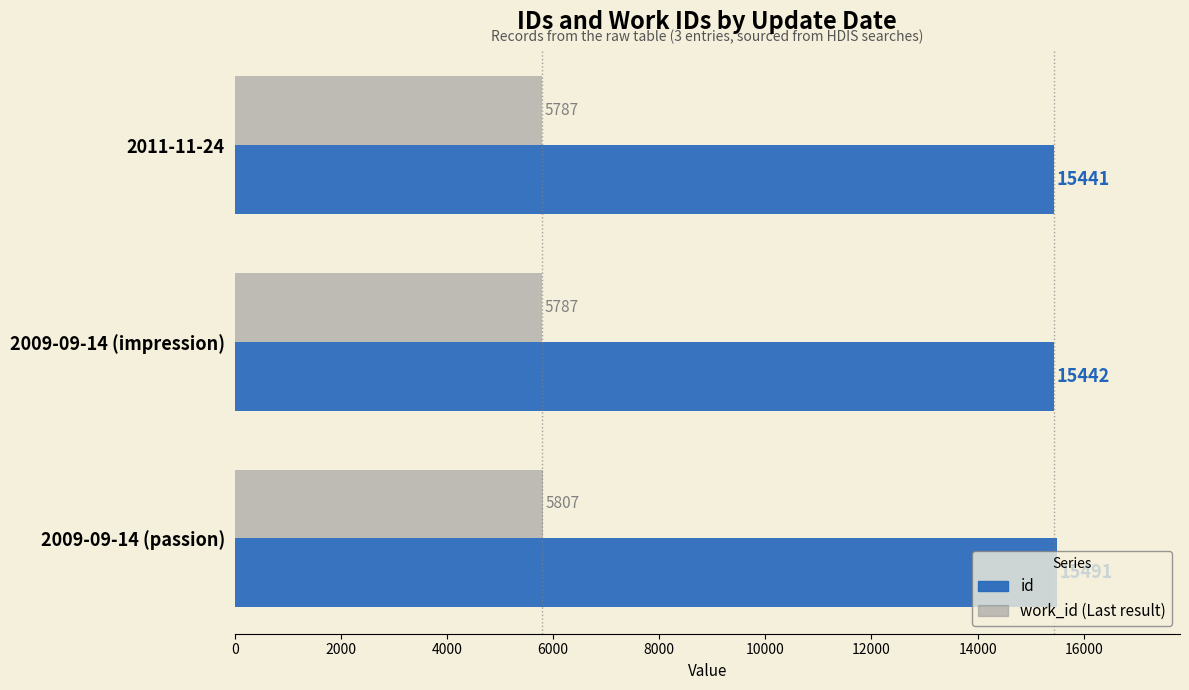

At which category is the sum across all series the highest?

2009-09-14 (passion)